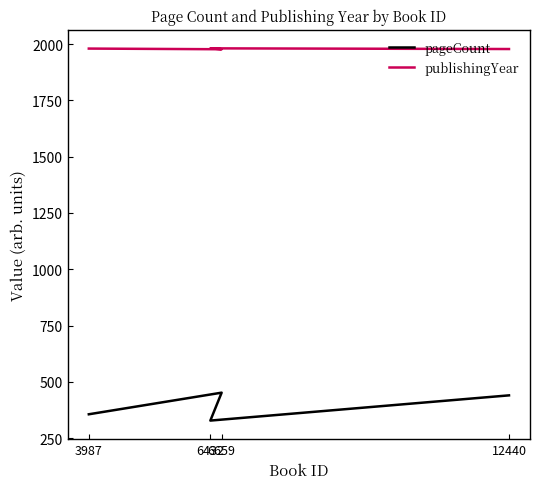

What is the value of the publishingYear point at the 1st from the left?

1980